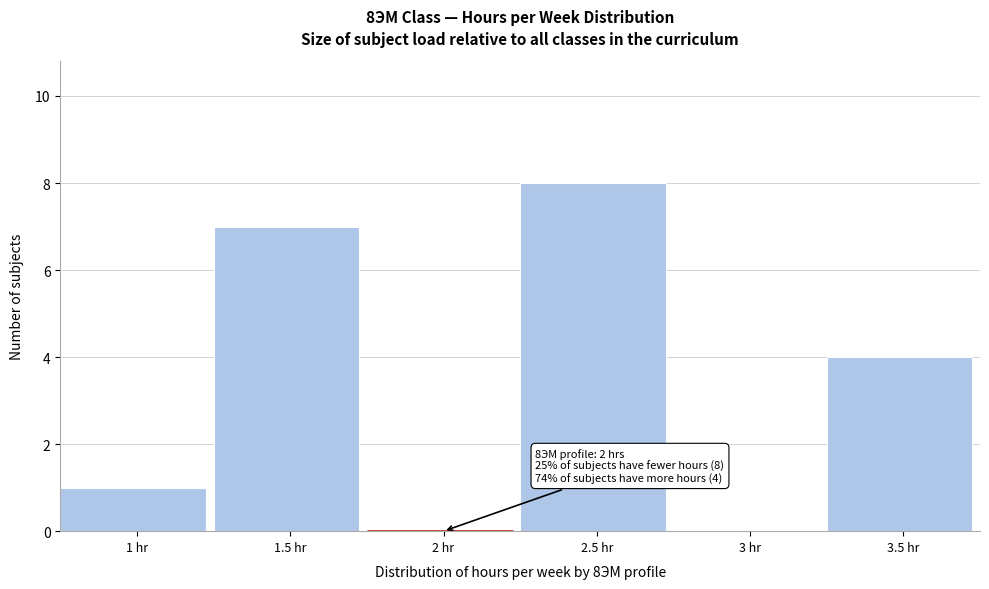

Reading right to left, transcribe all the data shown in this chart.

3.5 hr=4	3 hr=0	2.5 hr=8	2 hr=0	1.5 hr=7	1 hr=1